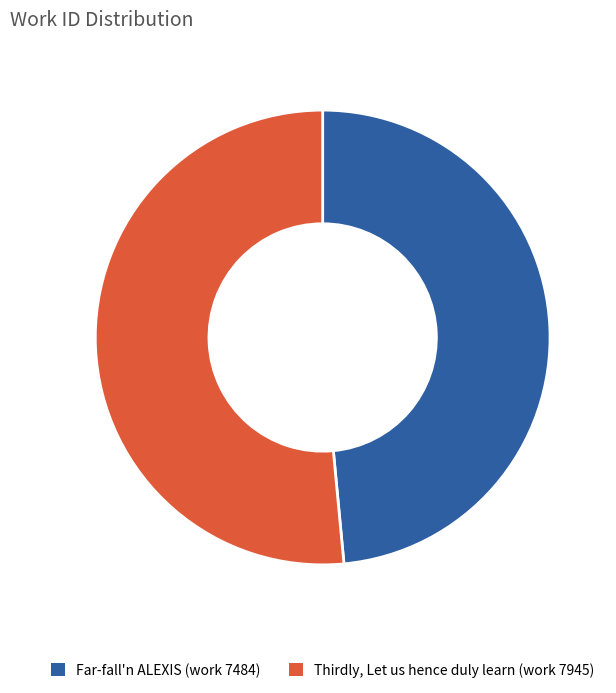

Does Far-fall'n ALEXIS (work 7484) account for over 50% of the chart?

No